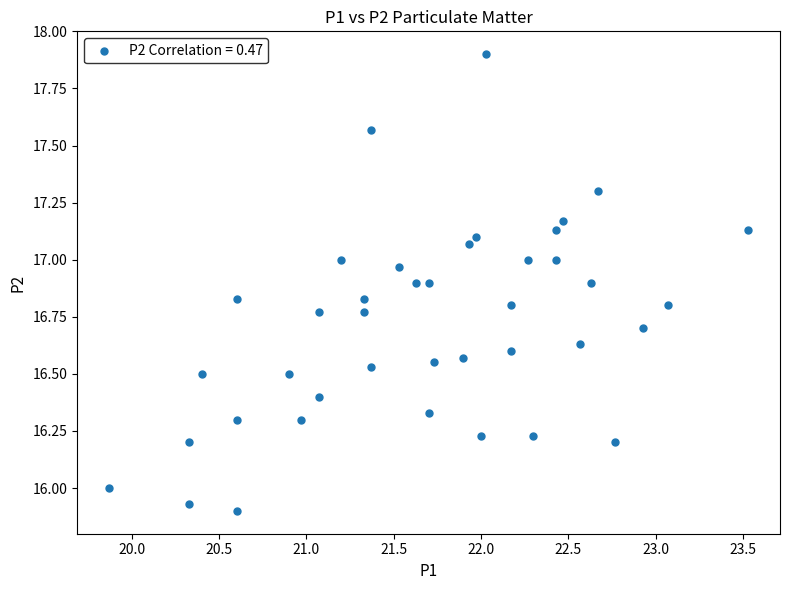

What is the range of Y values (max minus min)?

2.0